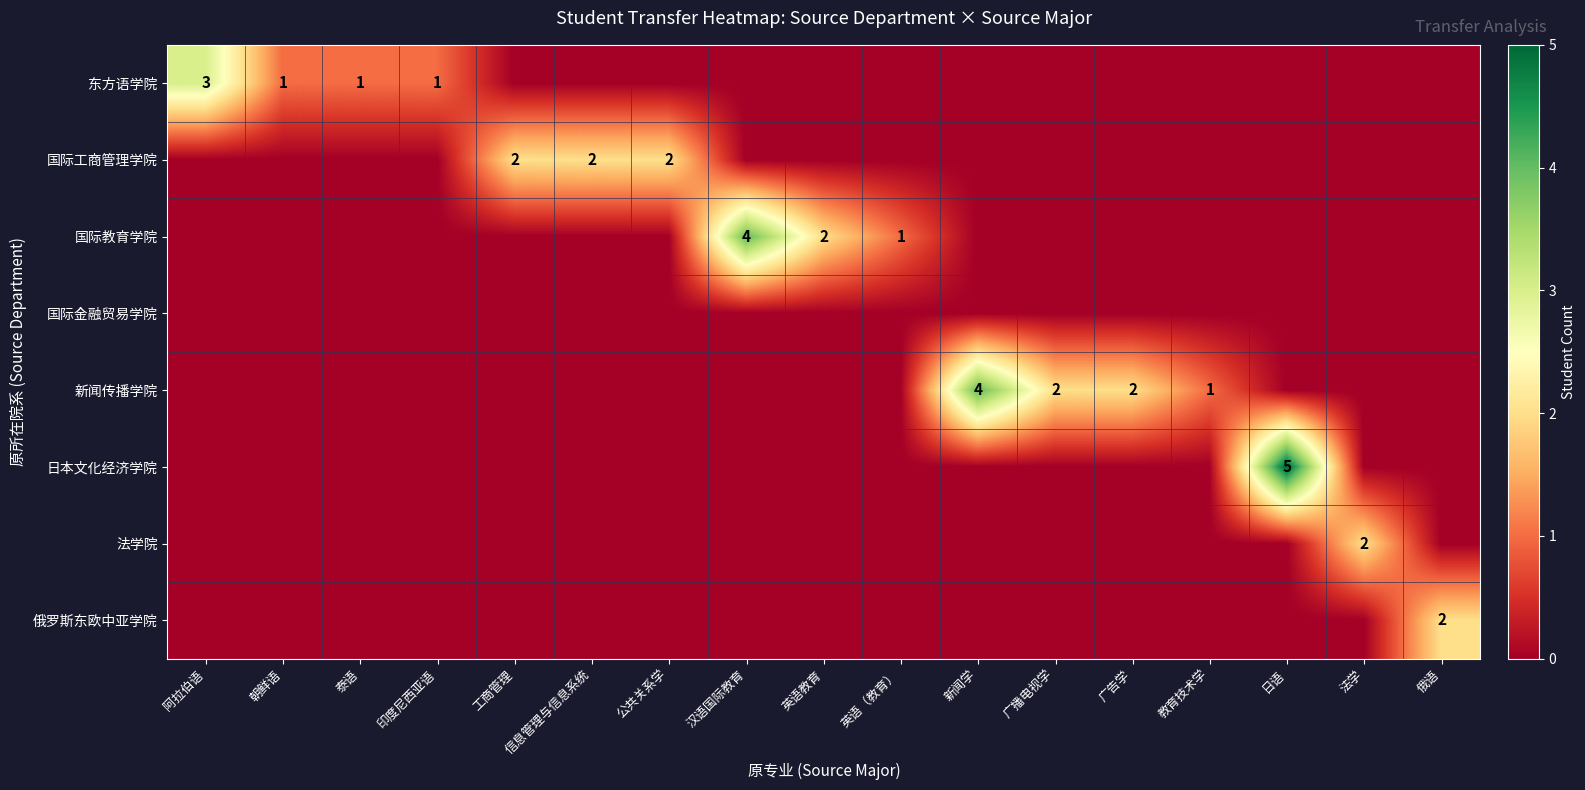

At how many categories does at least one series exceed 2?

4